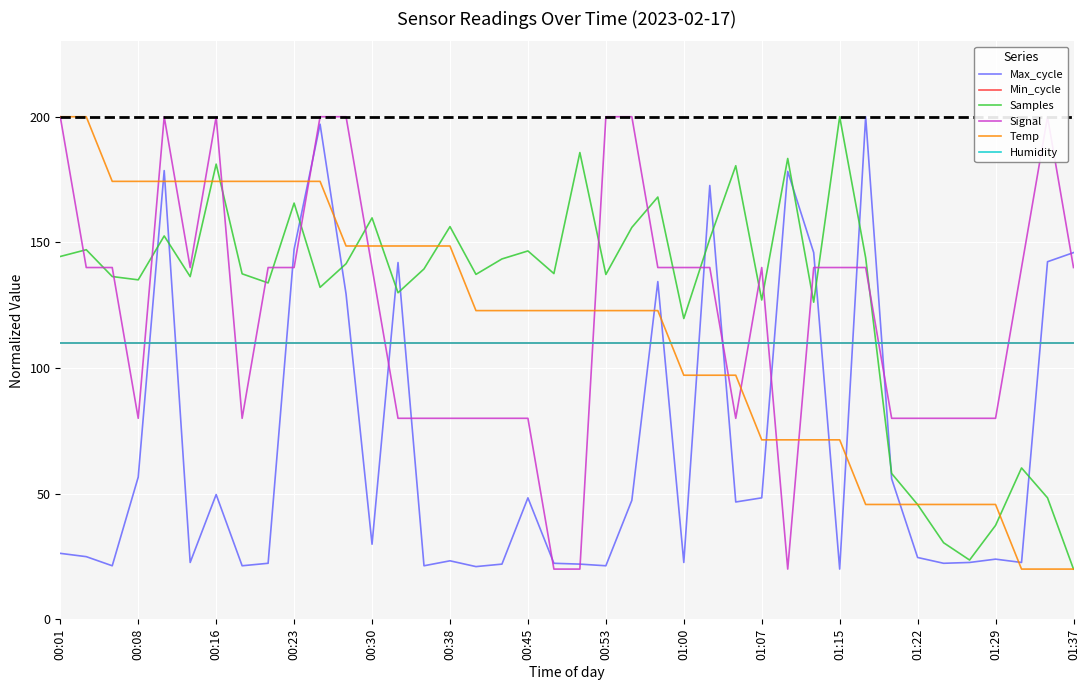

True or false: Samples has a value of 200.0 at 01:15.

True